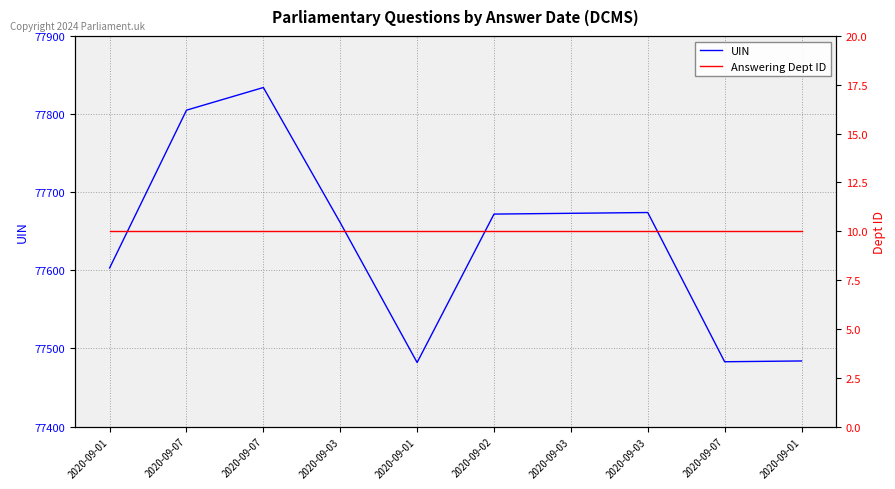

At 2020-09-01, list the series in order from smallest to largest.

Answering Dept ID, UIN